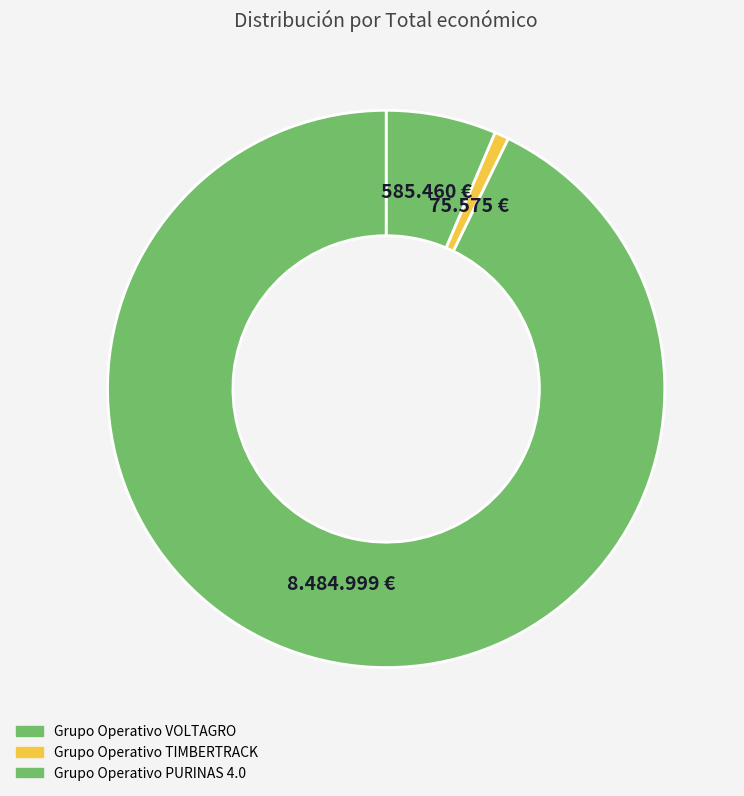

The Grupo Operativo PURINAS 4.0 slice represents 99% of the pie. True or false?

False